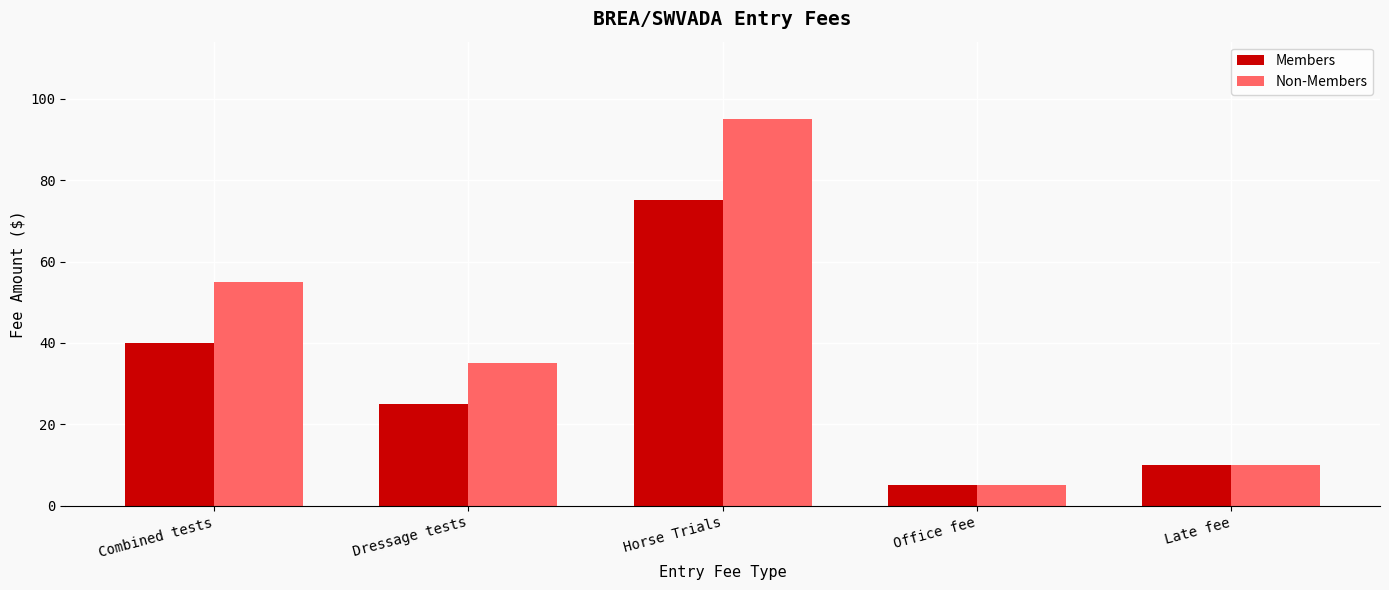

What is the label of the 2nd bar from the right?

Office fee